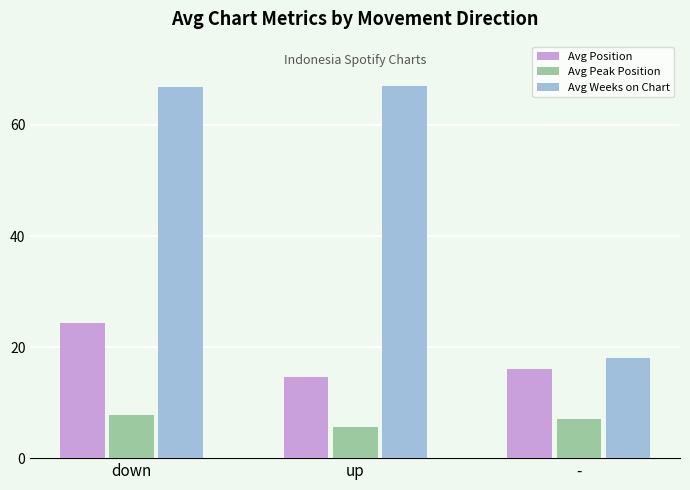

Is it true that Avg Position equals 16.0 at -?

True